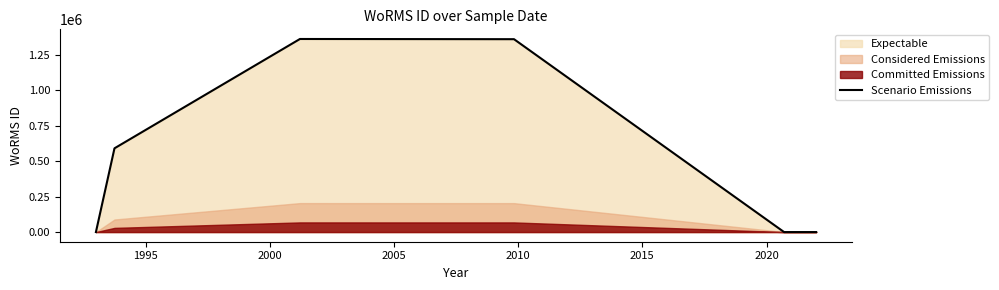

Which label corresponds to the largest value in the chart?

2000